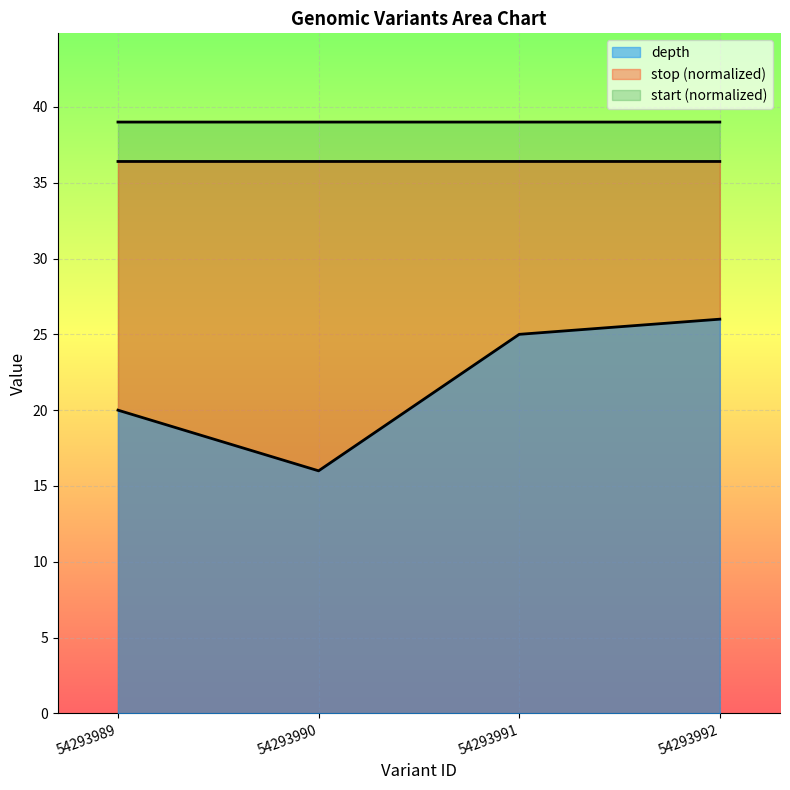

Which category has the highest value across all series?

54293992